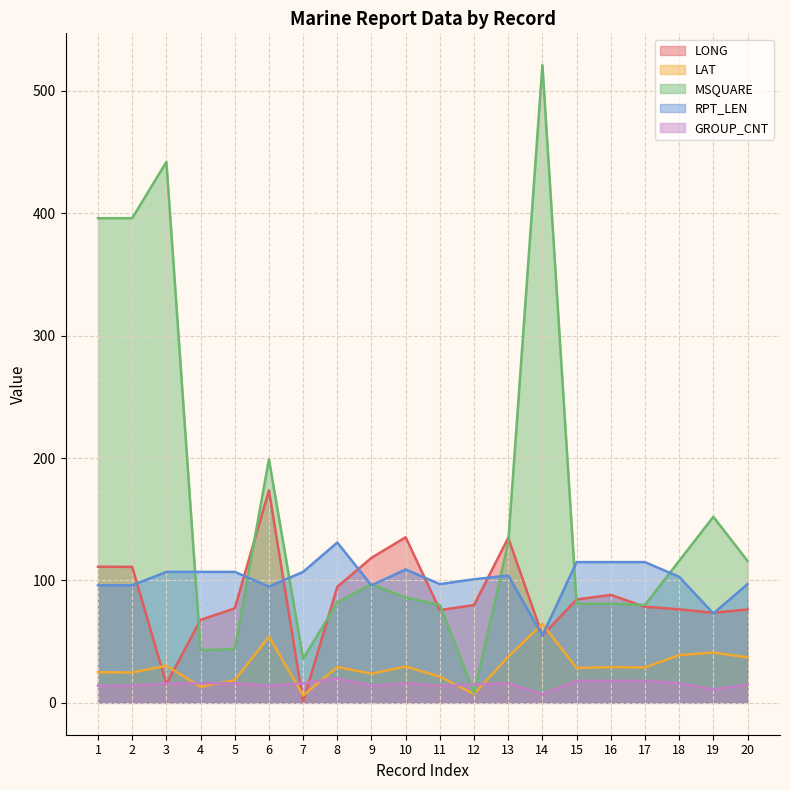

List the series in order of their peak value, highest first.

MSQUARE, LONG, RPT_LEN, LAT, GROUP_CNT